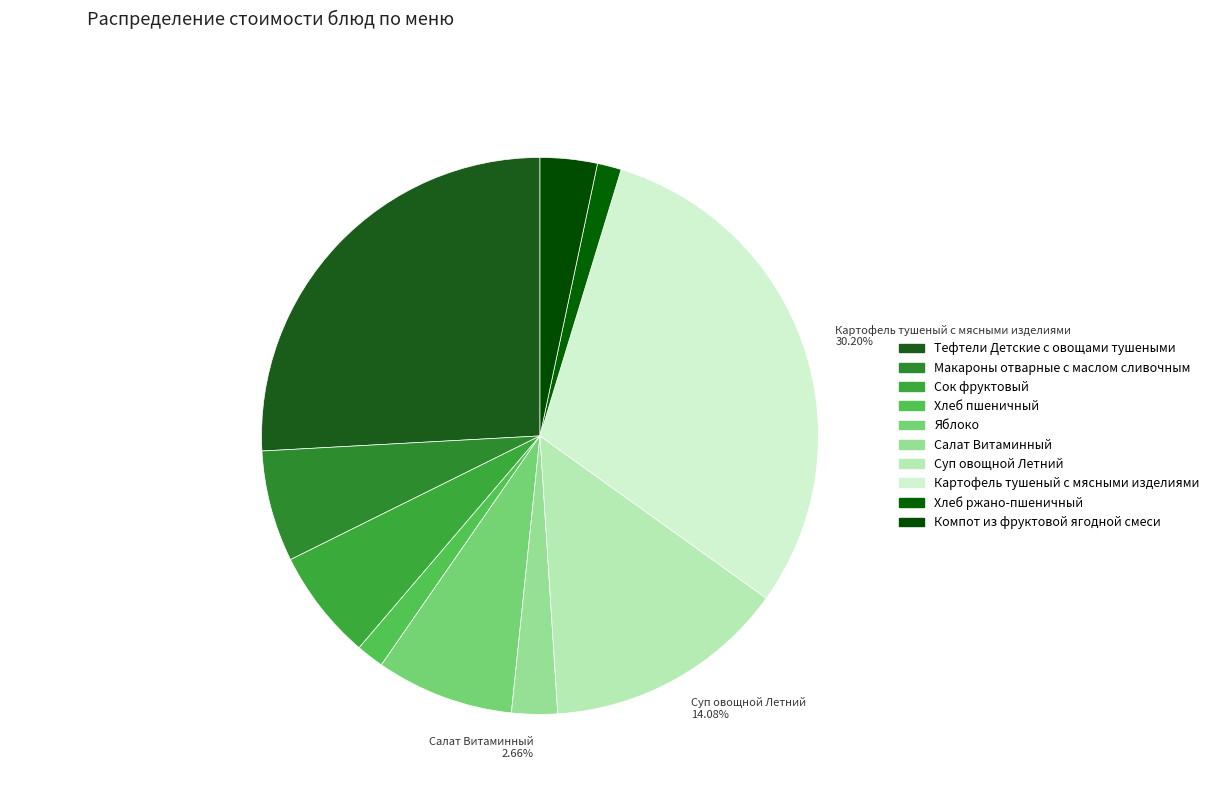

Between Хлеб пшеничный and Картофель тушеный с мясными изделиями, which is larger?

Картофель тушеный с мясными изделиями